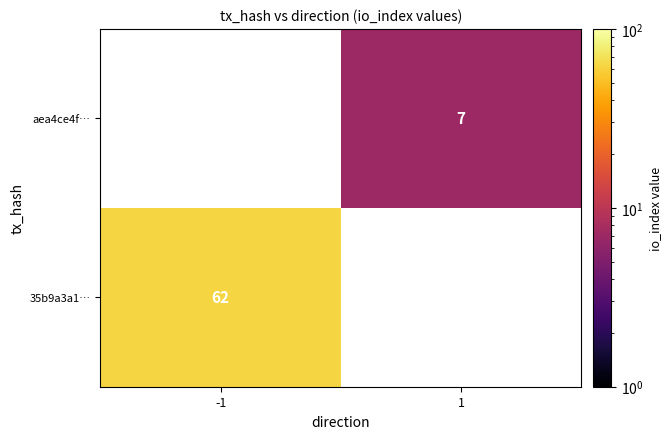

Is it true that aea4ce4f… equals 4 at 1?

False